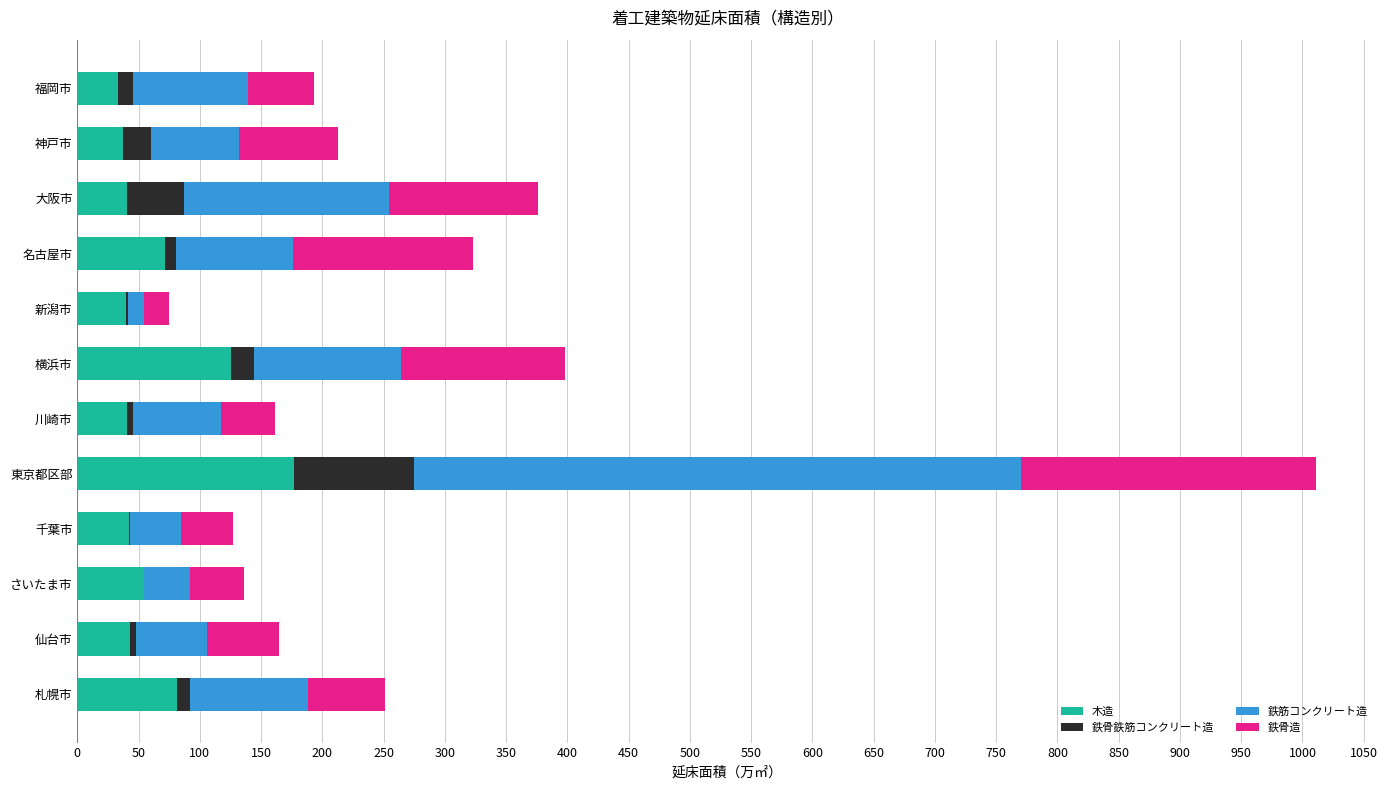

What is the total value across all series at 神戸市?

213.0